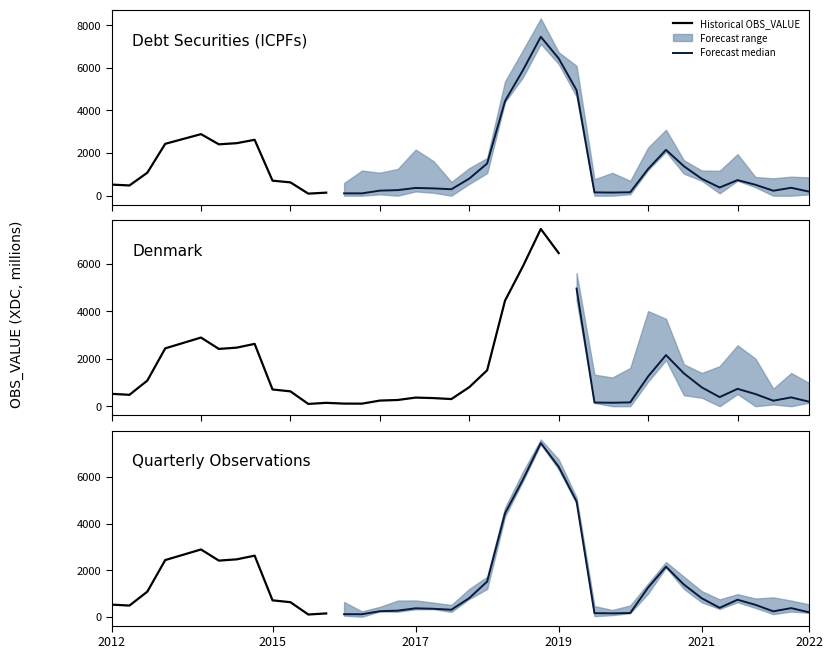

Reading left to right, transcribe all the data shown in this chart.

520	479	1078	2434	2661	2889	2410	2465	2623	704	624	95	141	109	107	236	261	362	341	300	800	1511	4443	5888	7459	6443	4951	154	145	160	1252	2150	1382	792	382	730	511	231	370	189